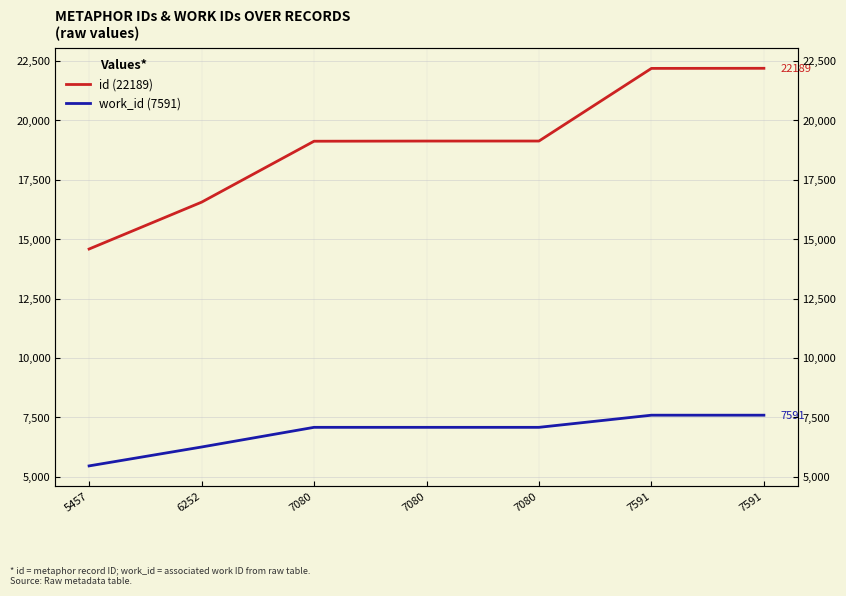

What is the highest value of the id (22189) series?

22189